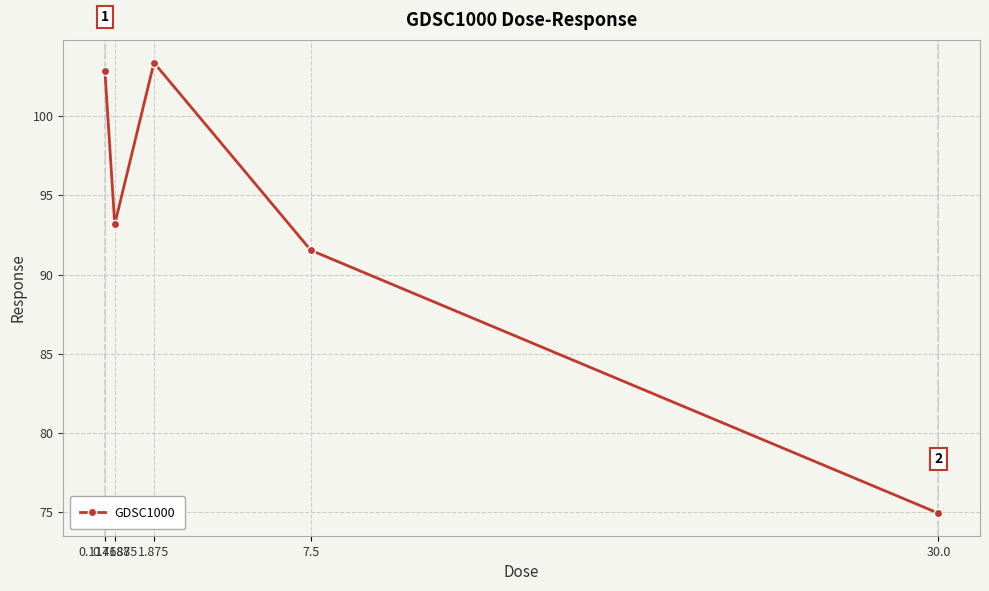

Which label corresponds to the largest value in the chart?

1.875